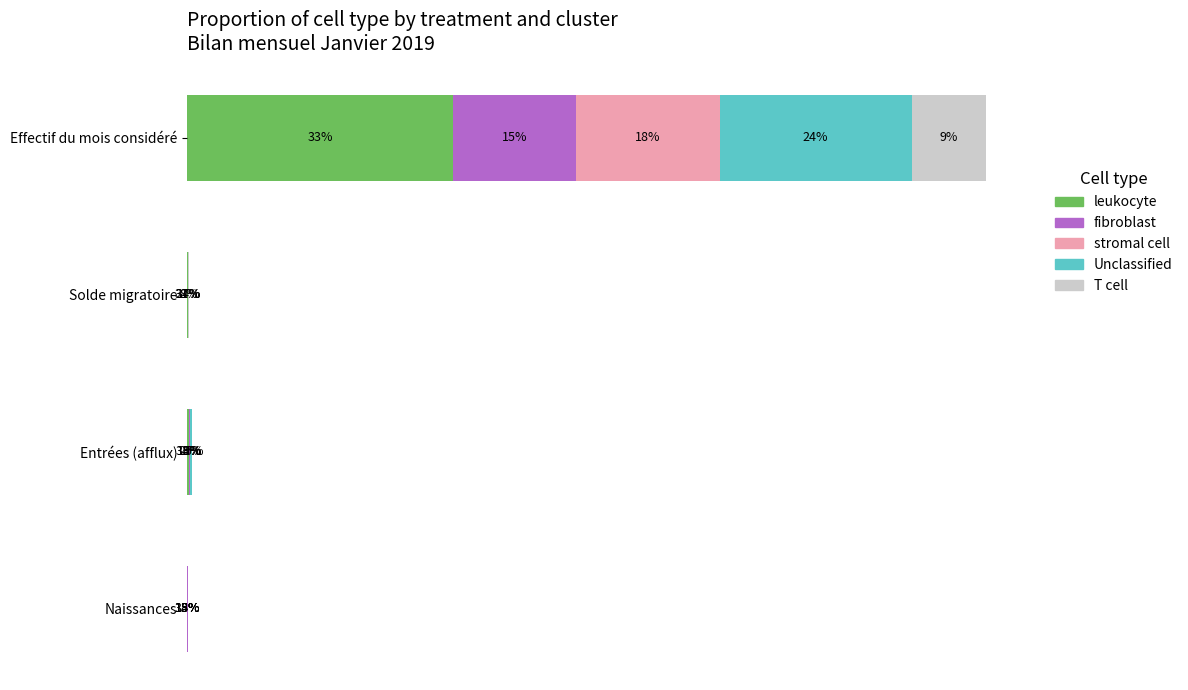

Reading left to right, list all the values displayed in this chart.

leukocyte: 8652	16	55	11
fibroblast: 3982	19	31	6
stromal cell: 4670	0	24	5
Unclassified: 6244	4	41	6
T cell: 2408	12	14	5